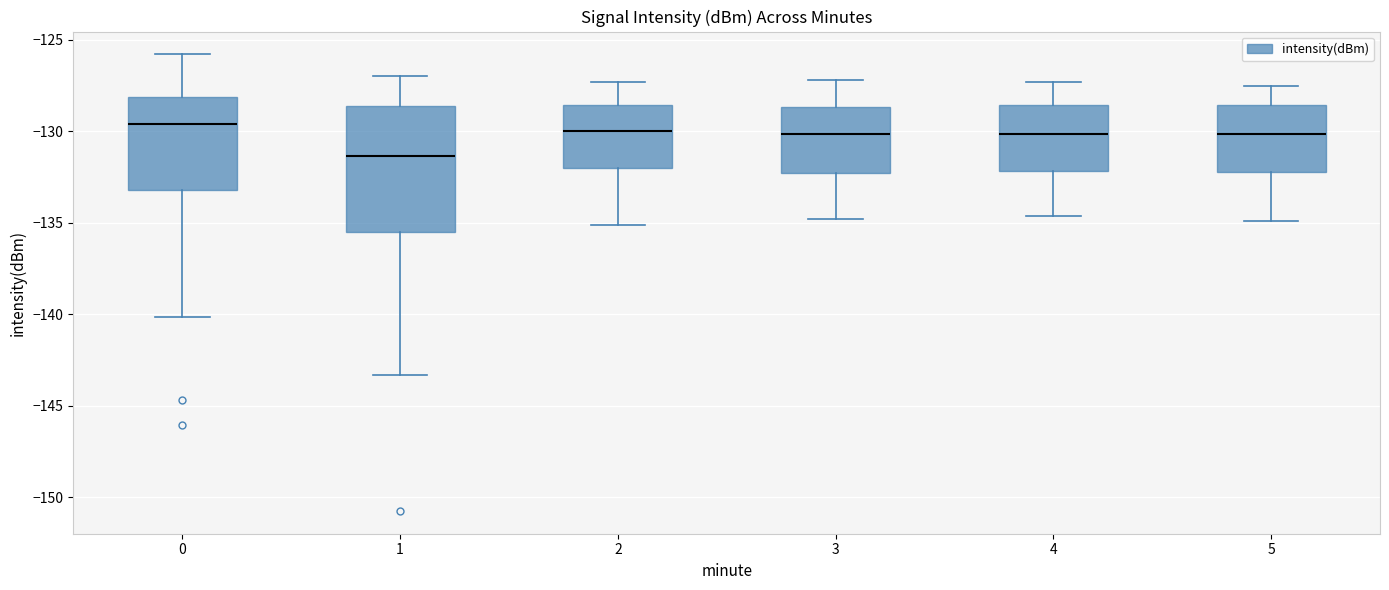

Which box is the tallest, from its lower edge to its upper edge?

1